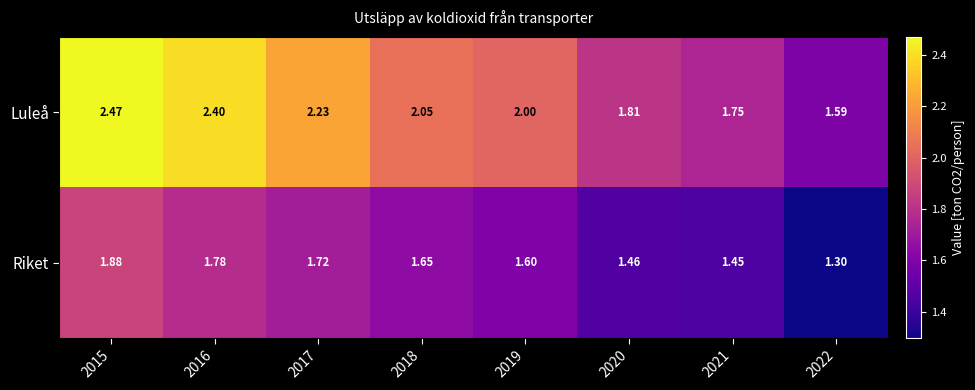

Rank the series by their average value, from highest to lowest.

Luleå, Riket